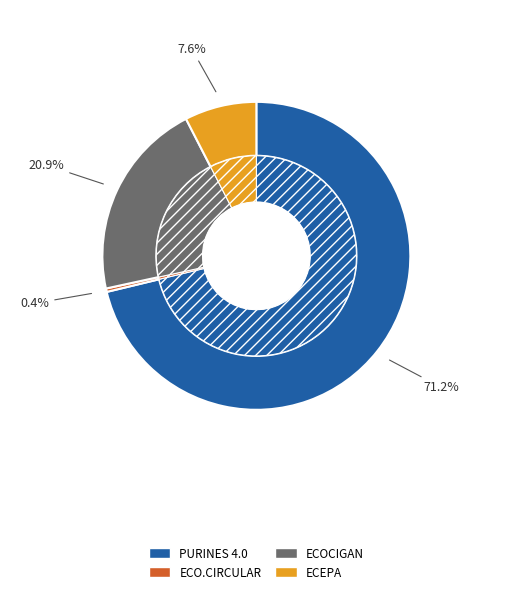

Does PURINES 4.0 account for over 50% of the chart?

Yes